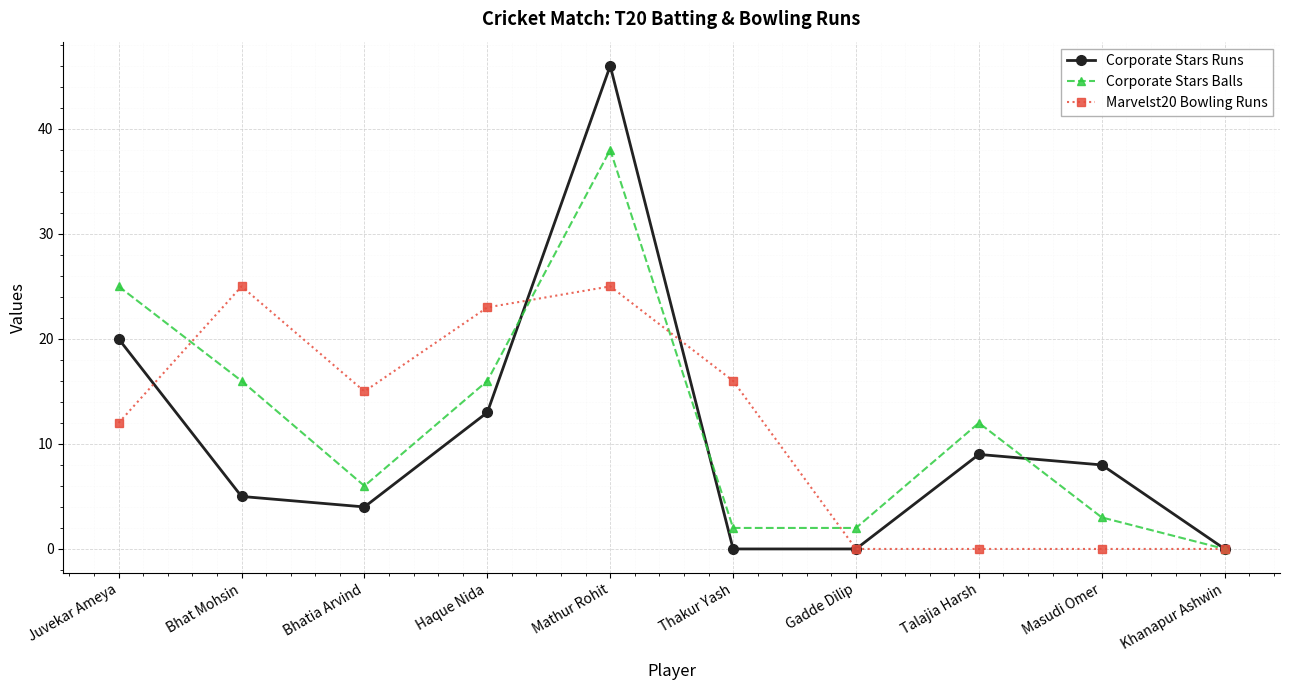

What is the spread (max minus min) of values at Mathur Rohit?

21